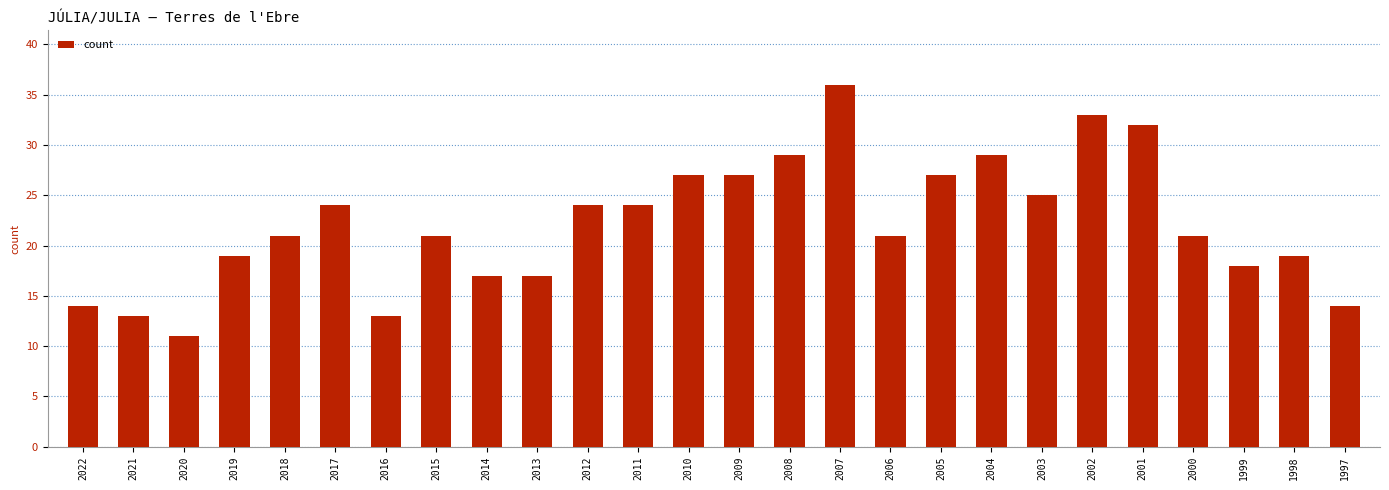

What is the difference between the second highest and second lowest values?

20